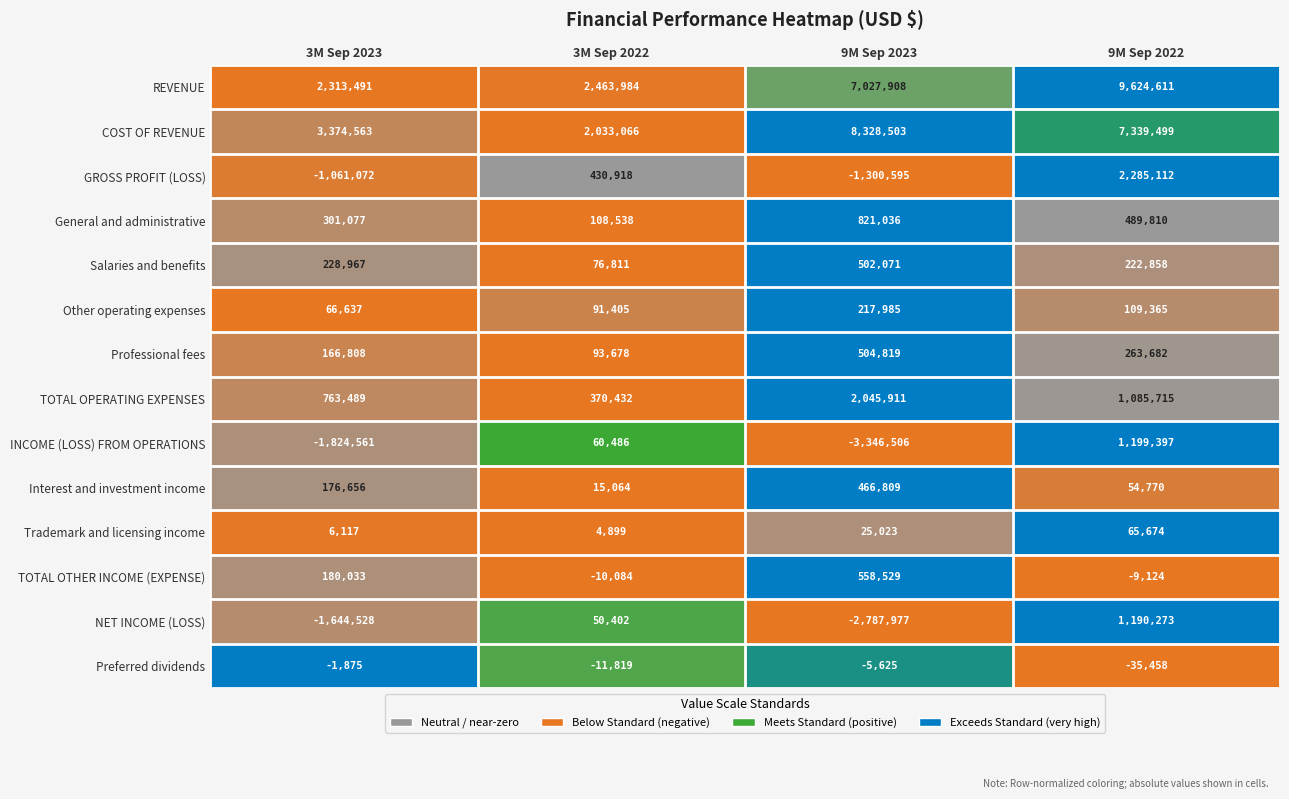

Which series has the largest range (max minus min)?

REVENUE